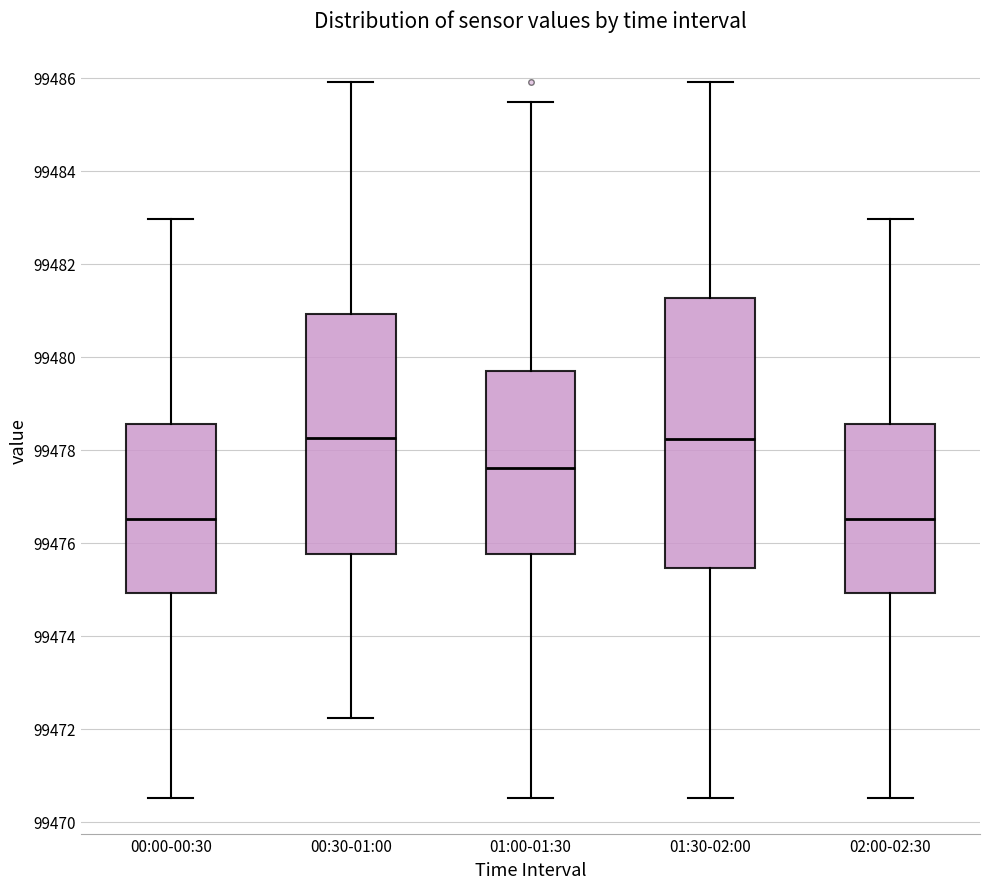

Reading left to right, read every box against the y-axis: the position of its median line, the range the box covers, and the ends of its whiskers. The values are not printed on the chart, so give them approximately, as read against the axis.

00:00-00:30: median 99476.6, box 99475.0 to 99478.6, whiskers 99470.6 to 99483.0
00:30-01:00: median 99478.2, box 99475.8 to 99481.0, whiskers 99472.2 to 99486.0
01:00-01:30: median 99477.6, box 99475.8 to 99479.6, whiskers 99470.6 to 99485.4
01:30-02:00: median 99478.2, box 99475.4 to 99481.2, whiskers 99470.6 to 99486.0
02:00-02:30: median 99476.6, box 99475.0 to 99478.6, whiskers 99470.6 to 99483.0